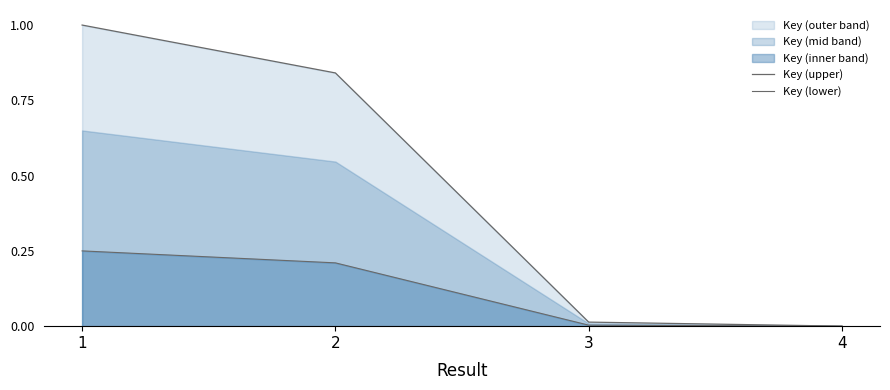

Reading left to right, what are all the values shown in this chart?

Key (upper): 1=1.0	2=0.8	3=0.0	4=0.0
Key (lower): 1=0.2	2=0.2	3=0.0	4=0.0